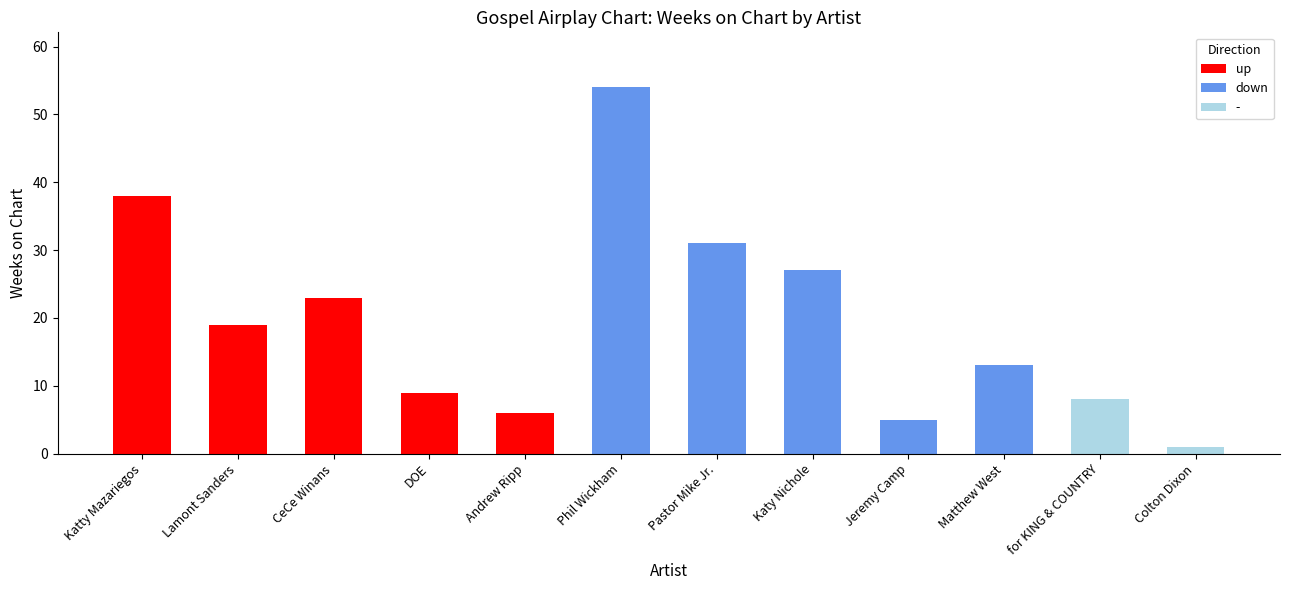

Which series has the largest total across all categories?

down